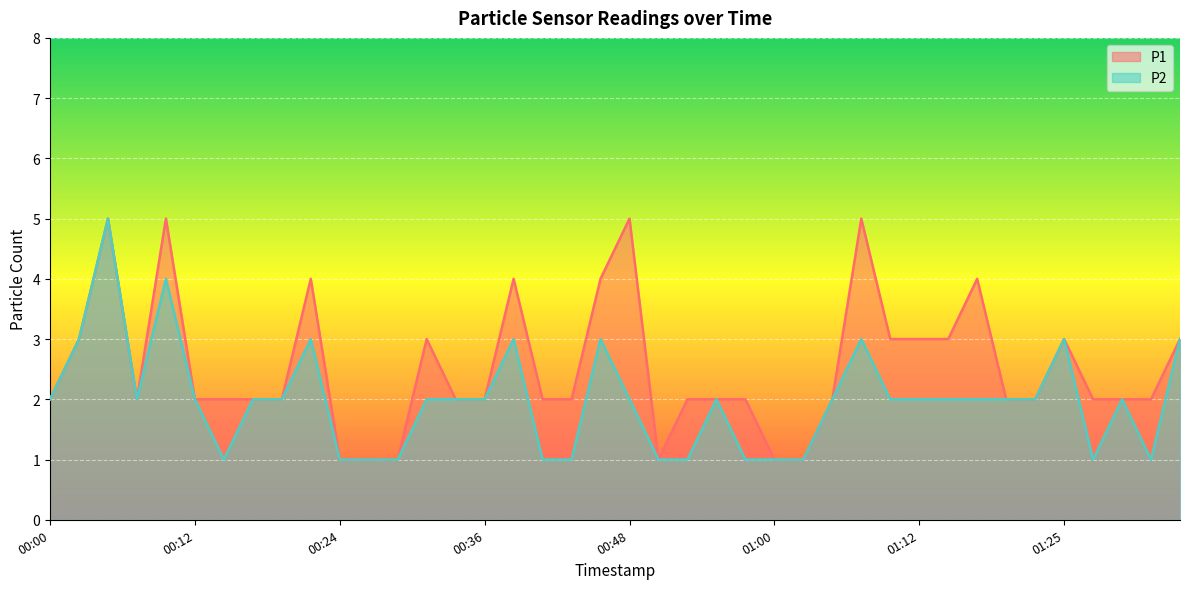

What is the lowest value of the P2 series?

1